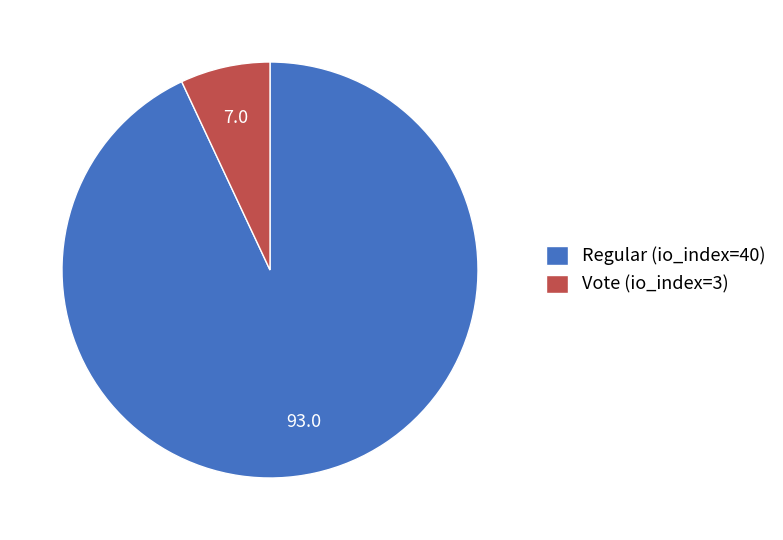

Is the sum of Regular (io_index=40) and Vote (io_index=3) greater than half?

Yes